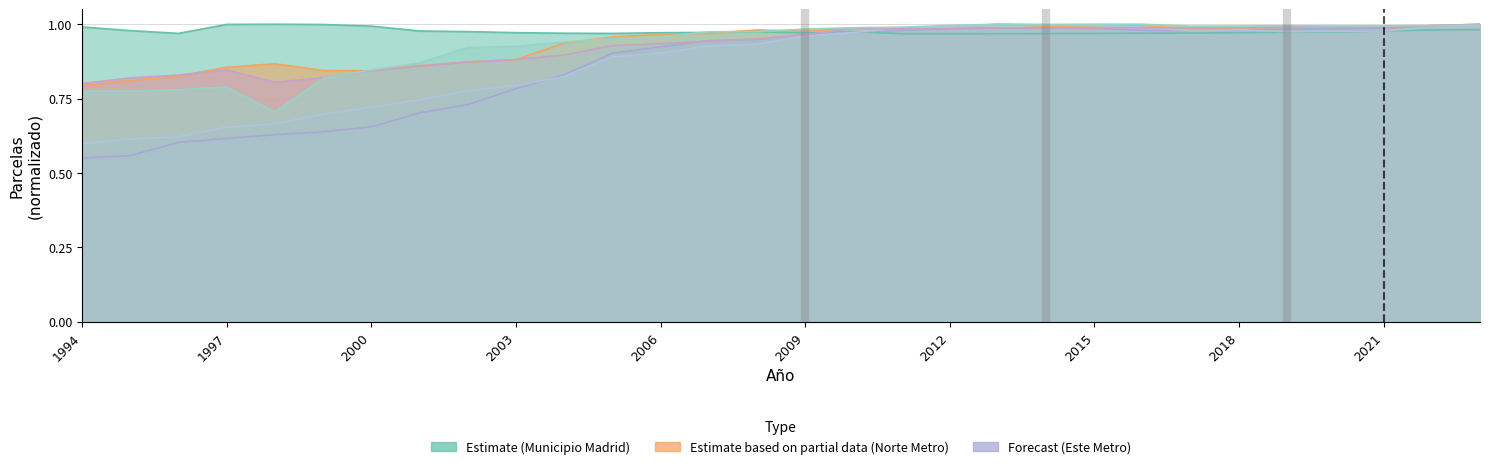

What is the difference between the Este Metropolitano values at 2023 and 2003?

0.2